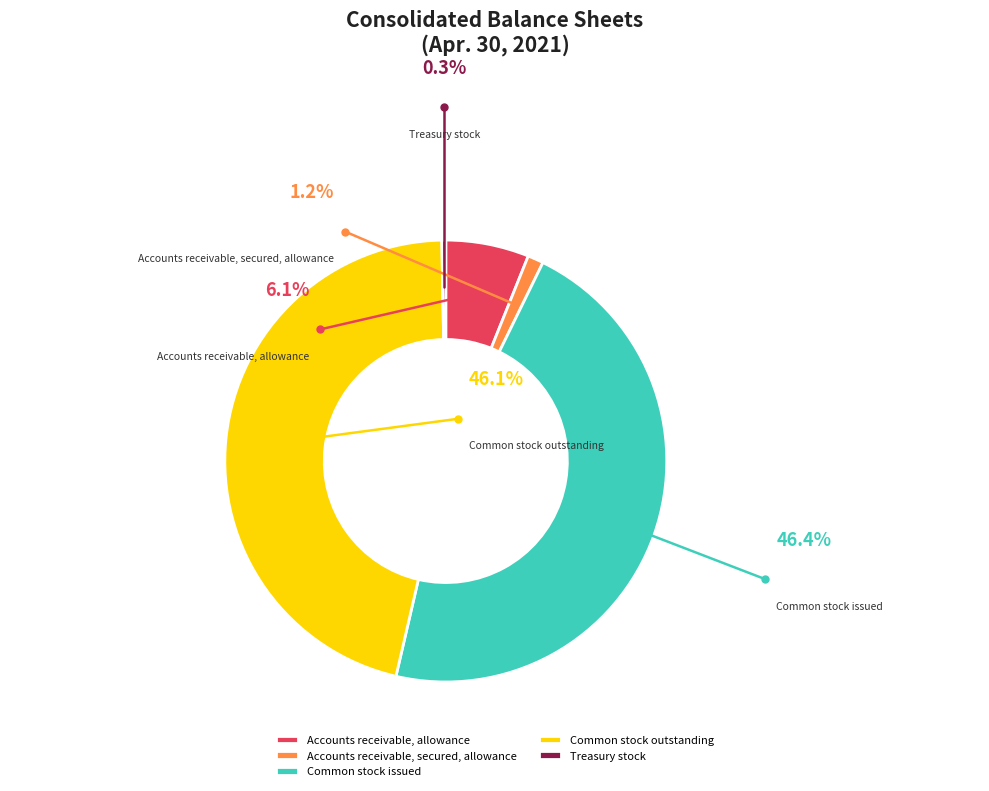

Combined, what portion of the pie is Accounts receivable, secured, allowance and Treasury stock (in shares)?

1.4%